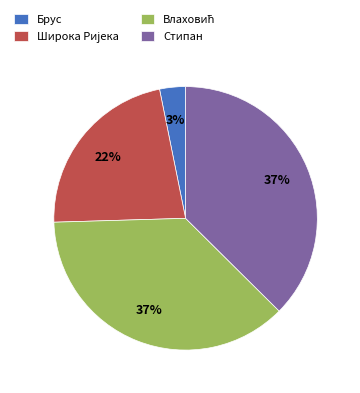

Is there any slice that represents more than half of the pie?

No